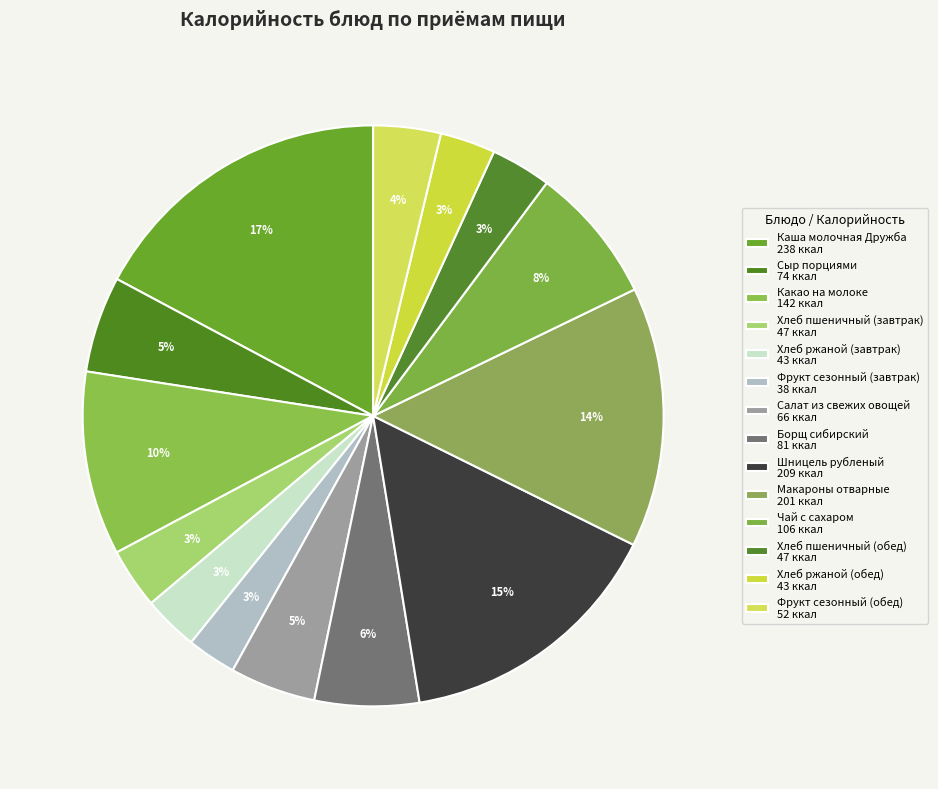

What percentage is the Хлеб пшеничный (обед) slice, to the nearest percent?

3%